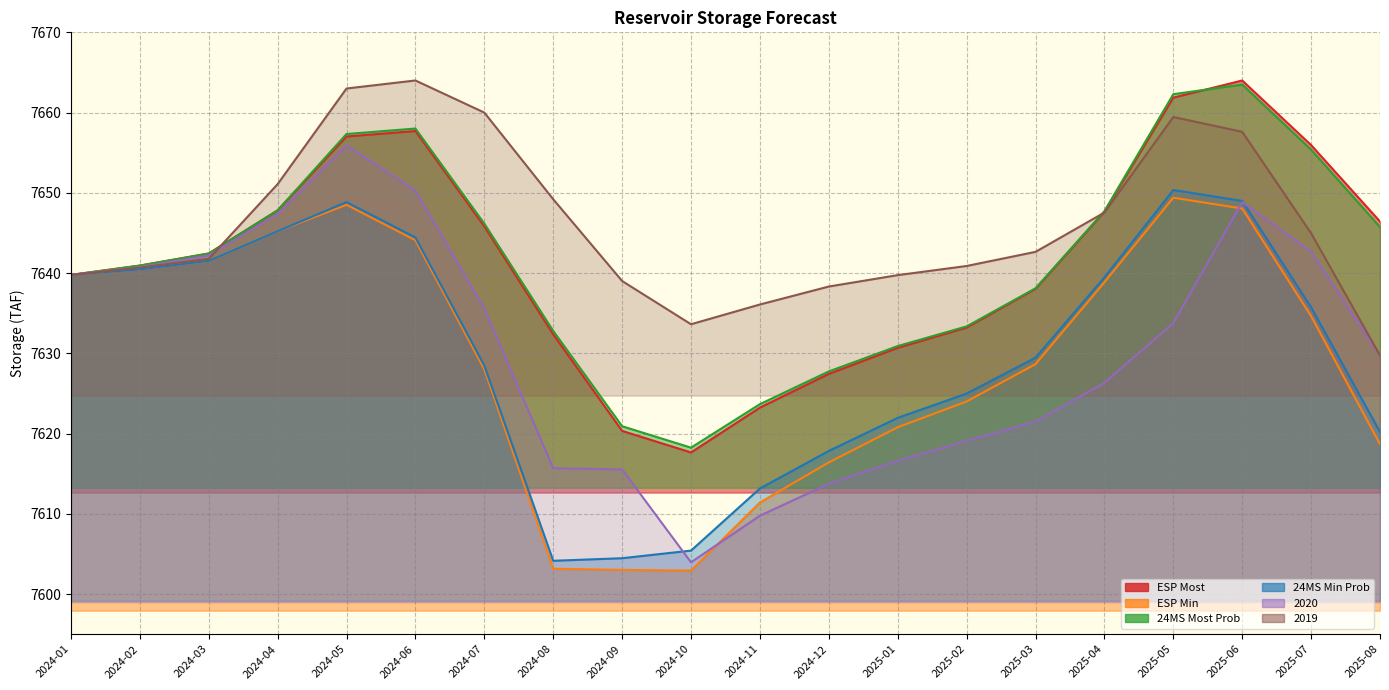

What is the average value of the ESP Most series?

7641.5